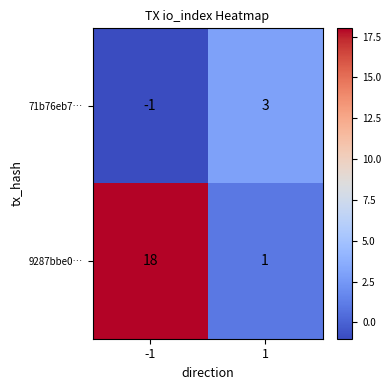

Which series has the widest spread of values?

9287bbe0…